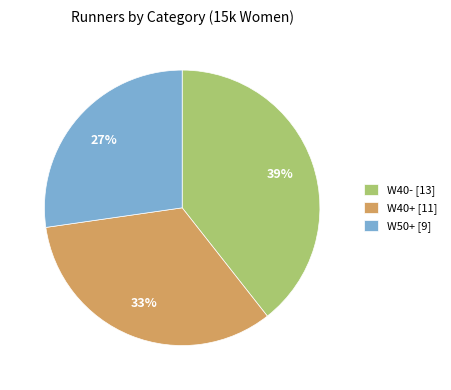

Is there any slice that represents more than half of the pie?

No